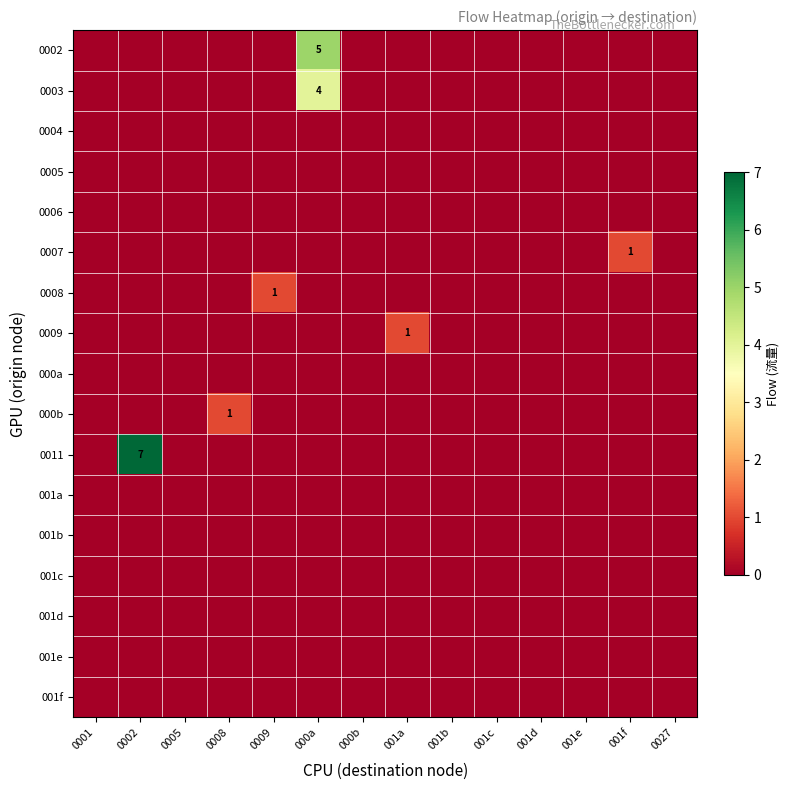

True or false: row_2 has a value of 0 at 0001.

True